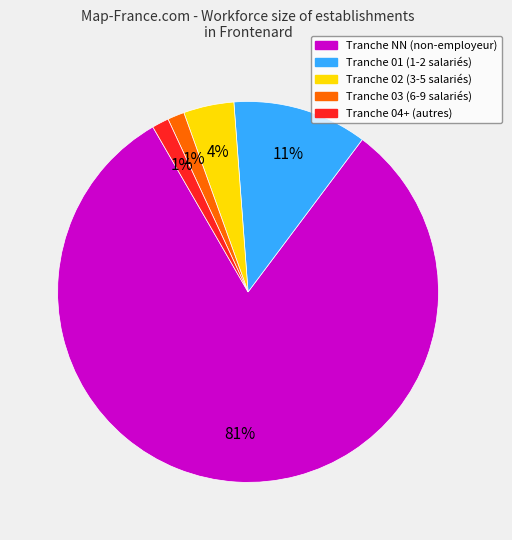

How many segments does this pie chart have?

5